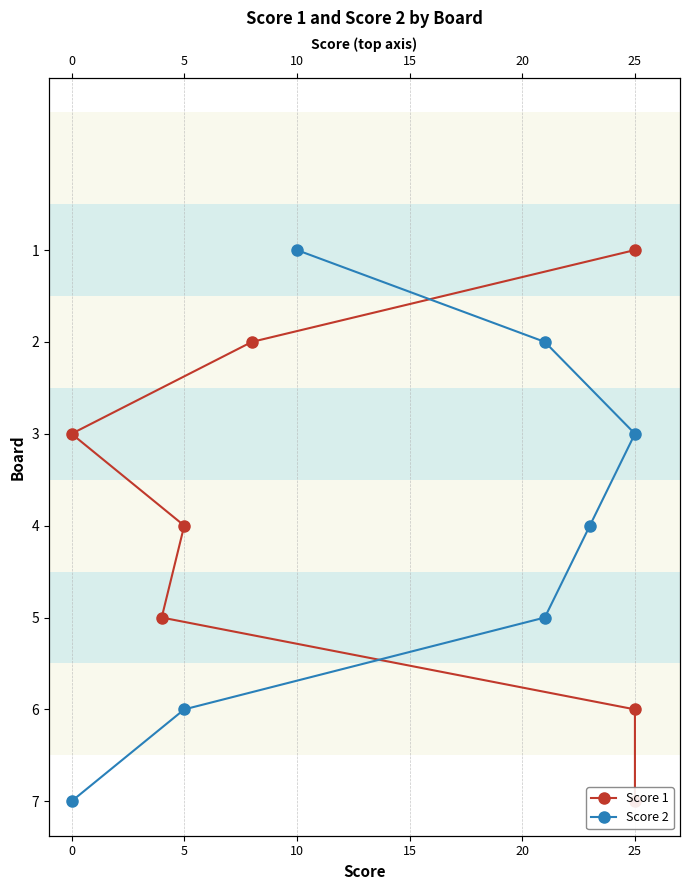

How many lines are shown in the chart?

2